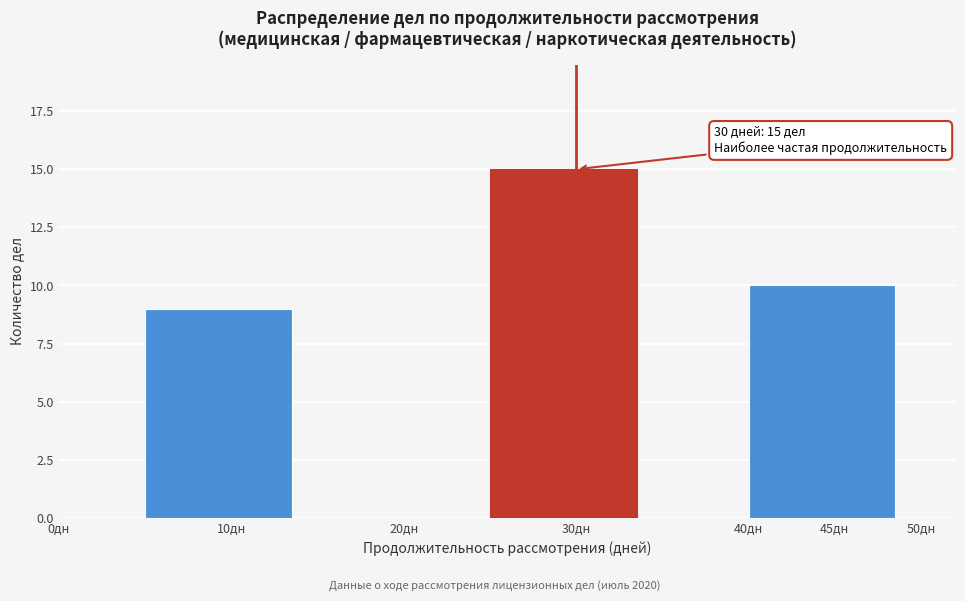

Over which range of the x-axis is the bar tallest?

25 to 35